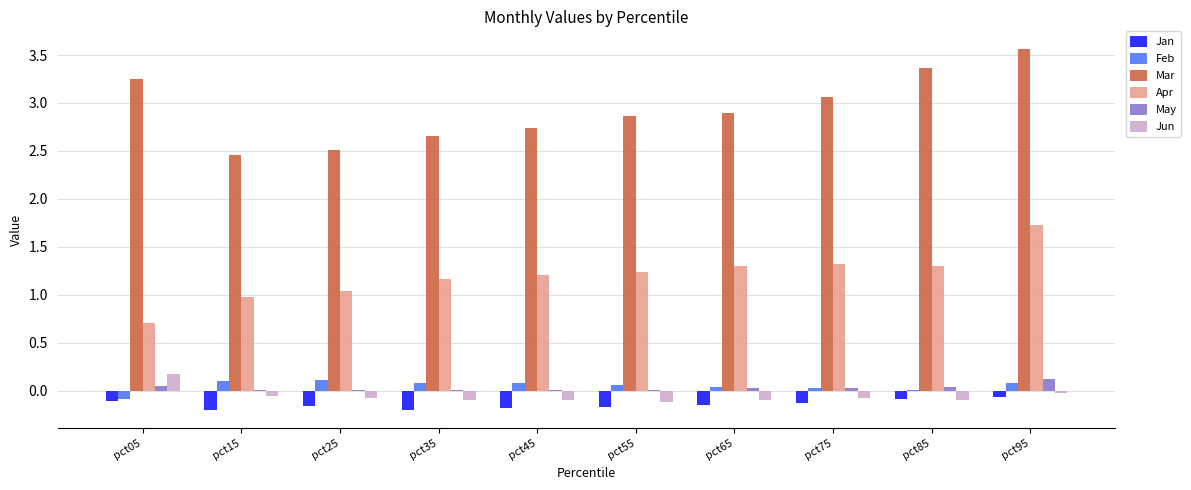

Which series has the largest range (max minus min)?

Mar